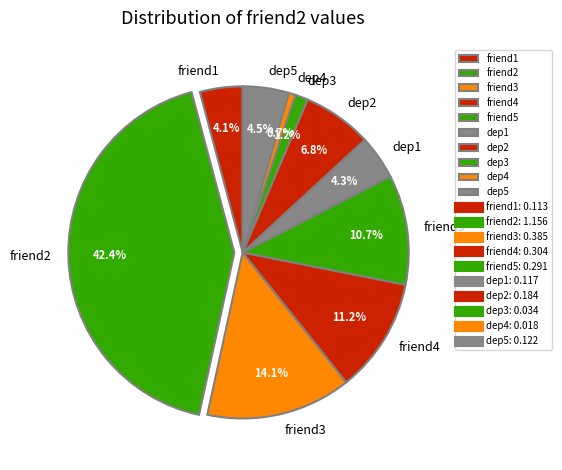

To the nearest percent, what percentage of the pie is dep2?

7%